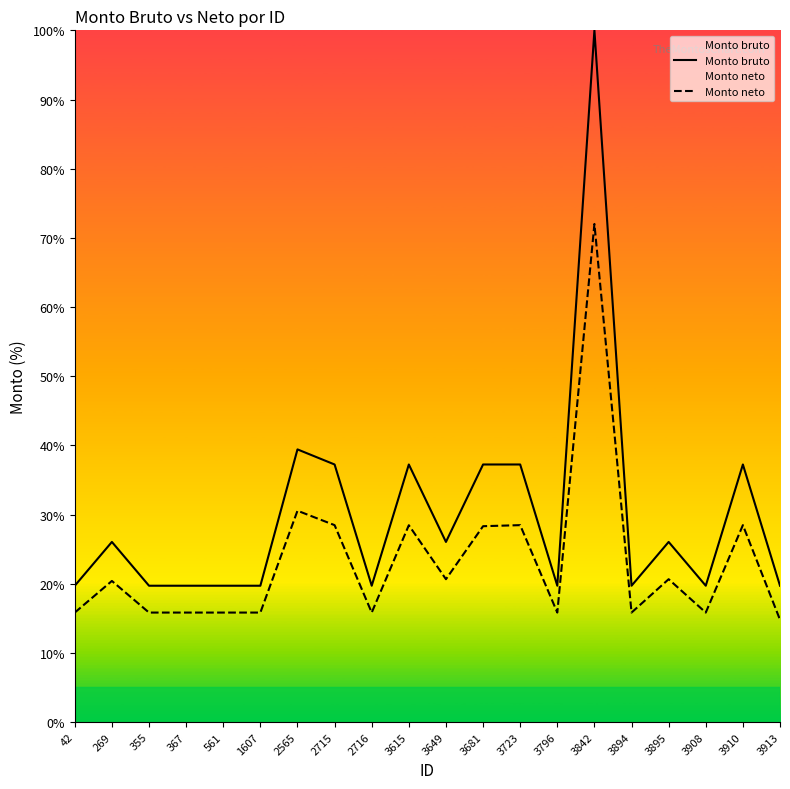

True or false: Monto neto has more than 1 points higher than both neighbors.

True